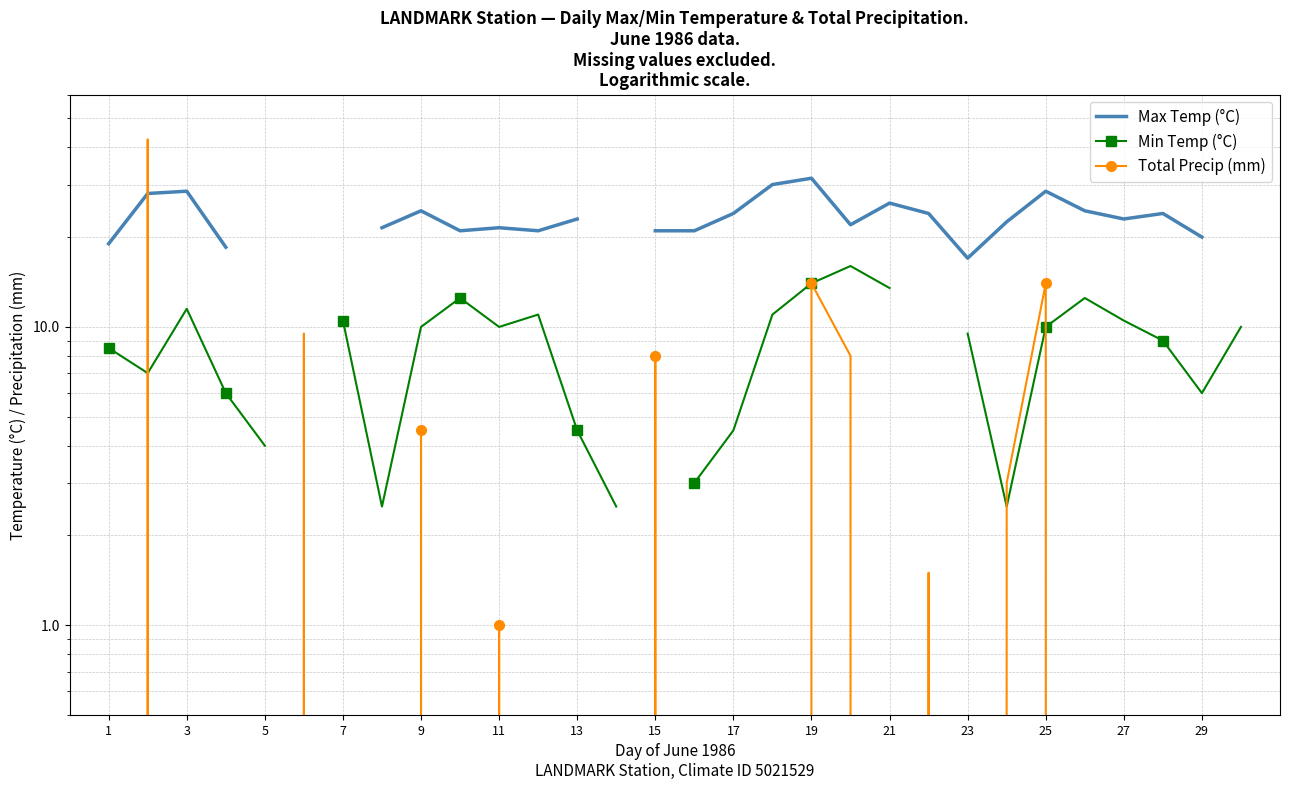

What is the value of the Max Temp (°C) point at the 24th from the left?

21.0